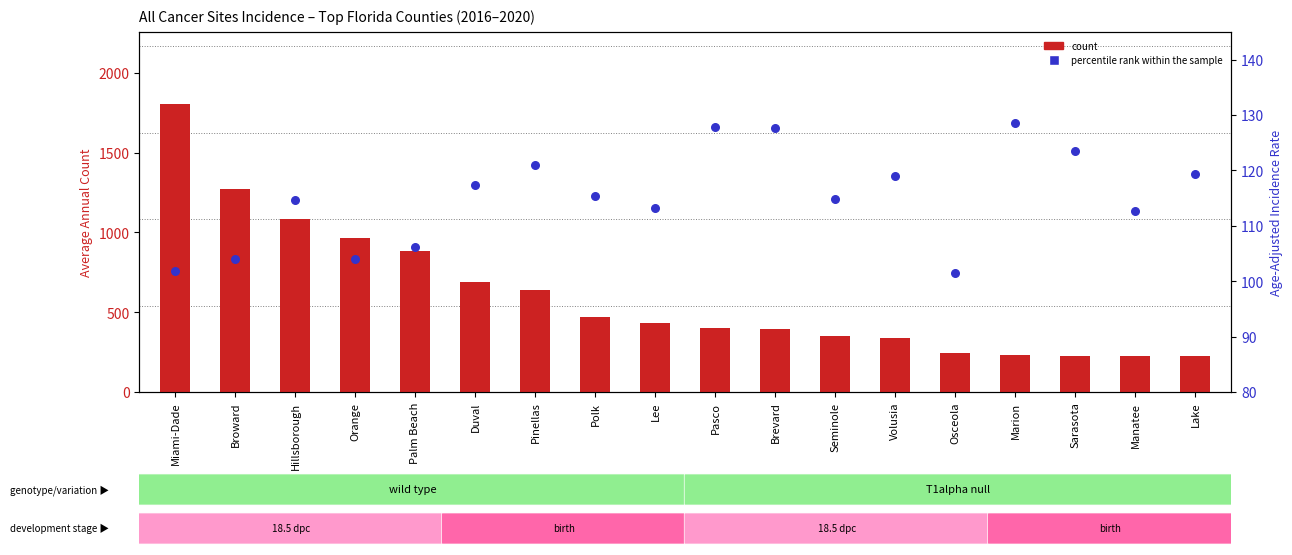

Which series has the largest total across all categories?

count